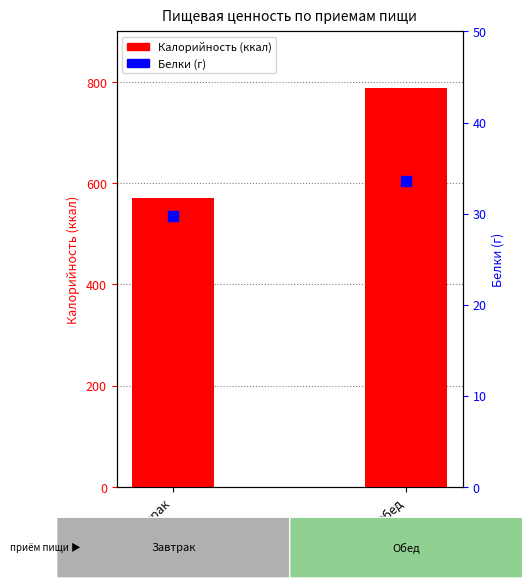

At which category is the sum across all series the highest?

Обед